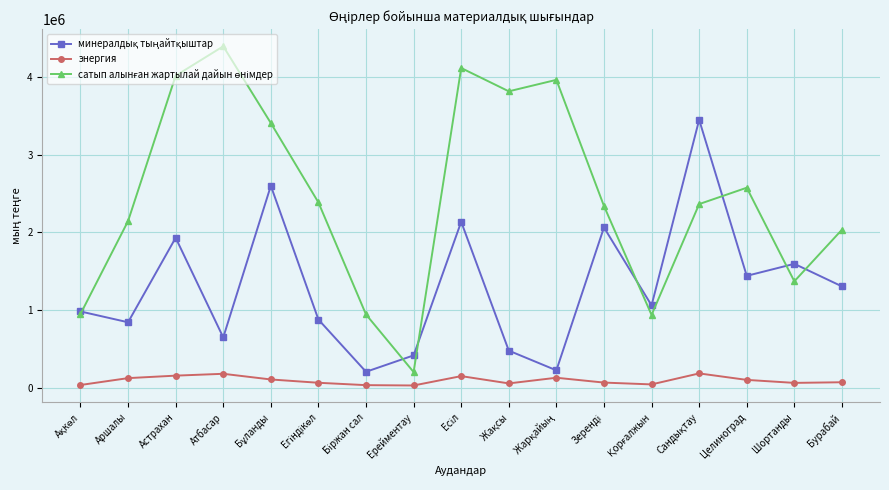

Which category has the highest value across all series?

Атбасар